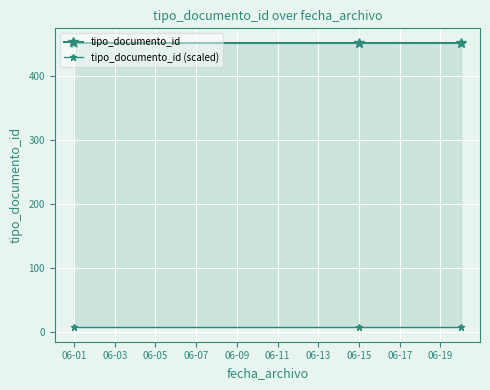

What is the value of the tipo_documento_id (scaled) point at the 1st from the left?

6.8